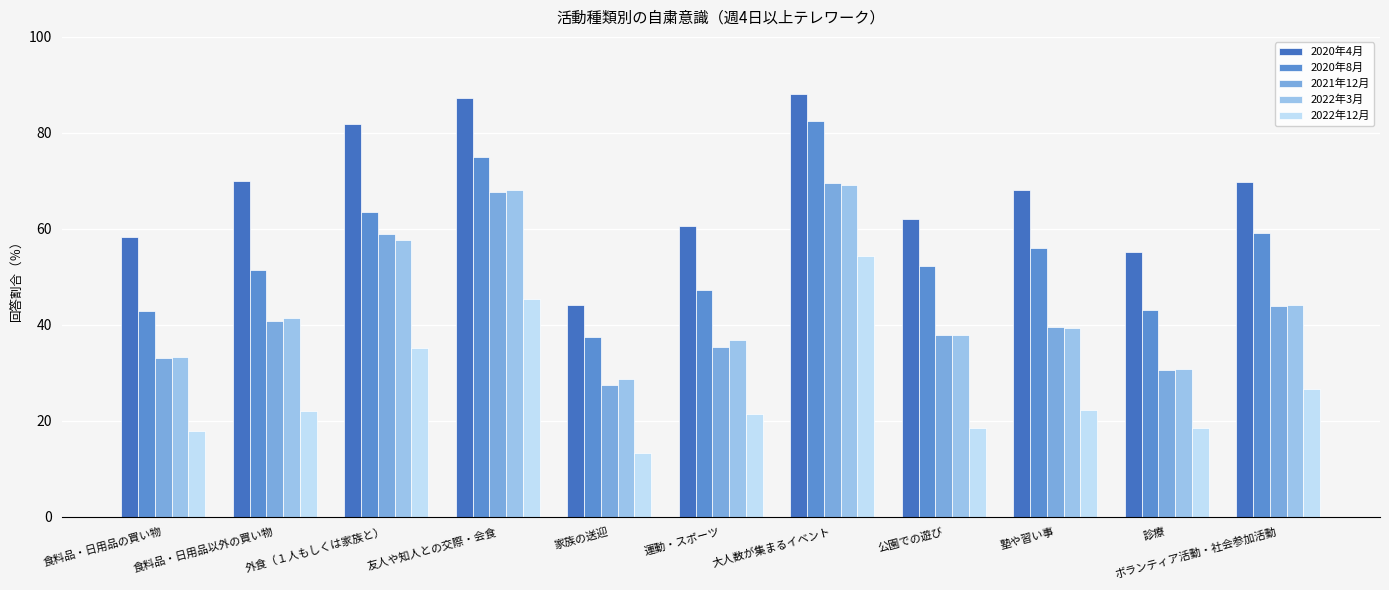

What is the value of the 2020年4月 bar at the 5th from the left?

44.2